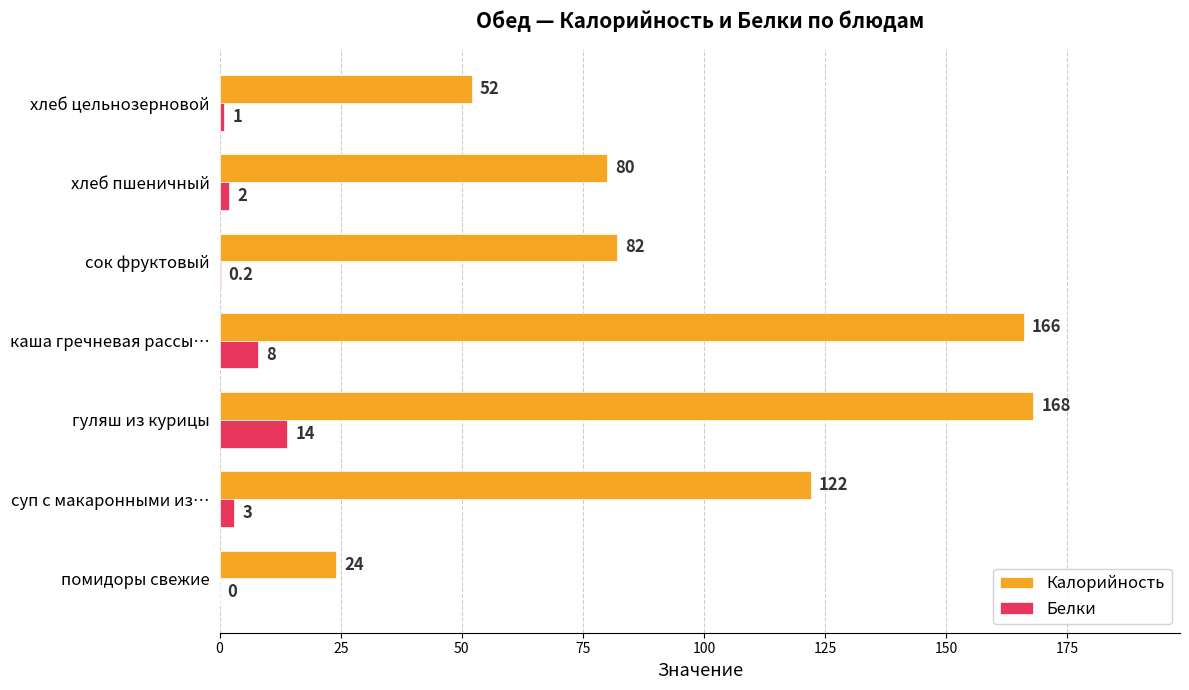

At which category is the sum across all series the highest?

гуляш из курицы